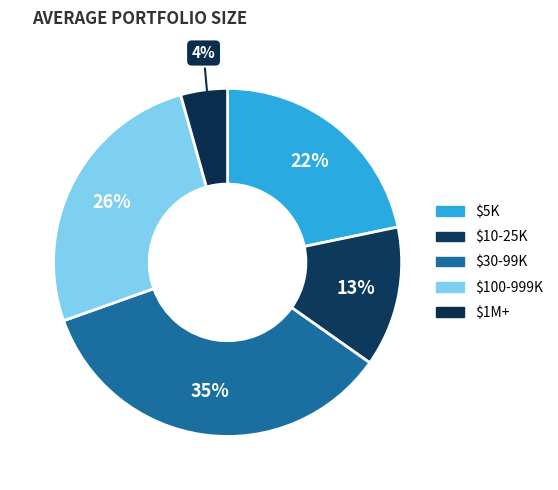

How many slices are in this pie chart?

5